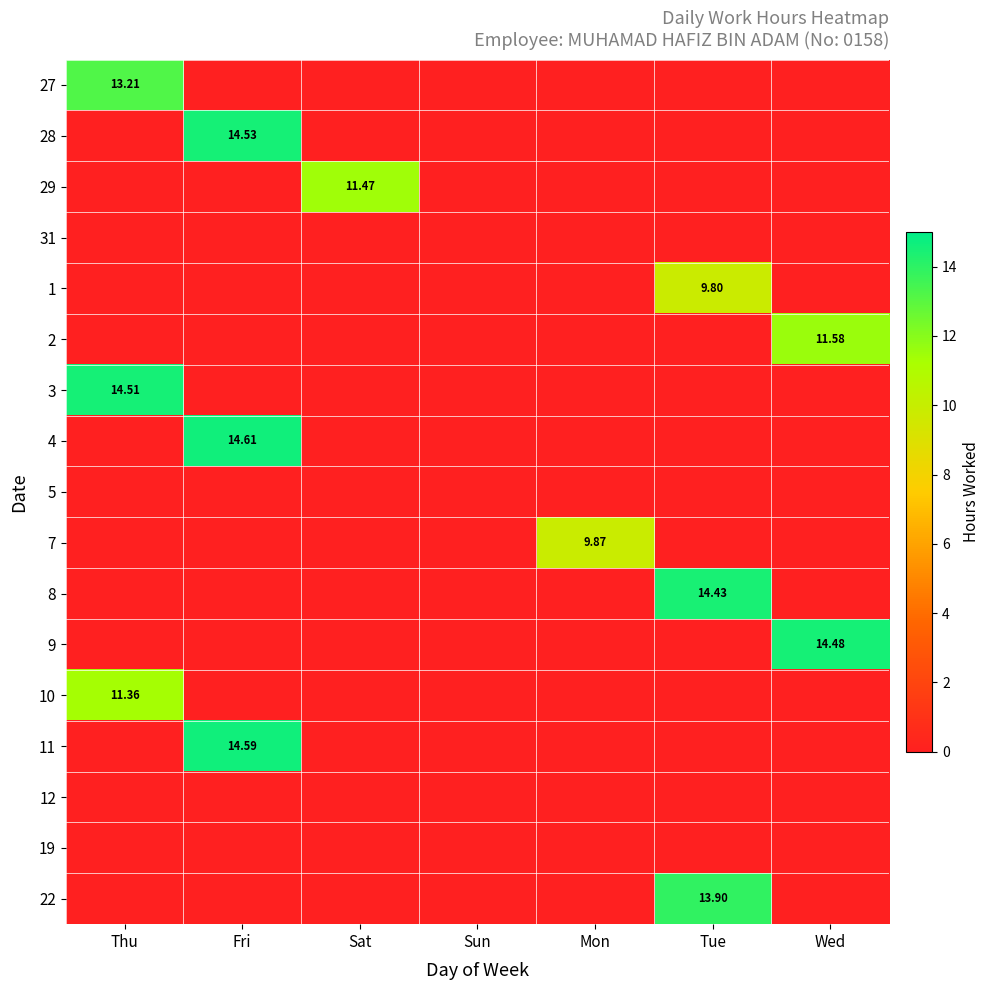

Which series changed the most between Fri and Sat?

4